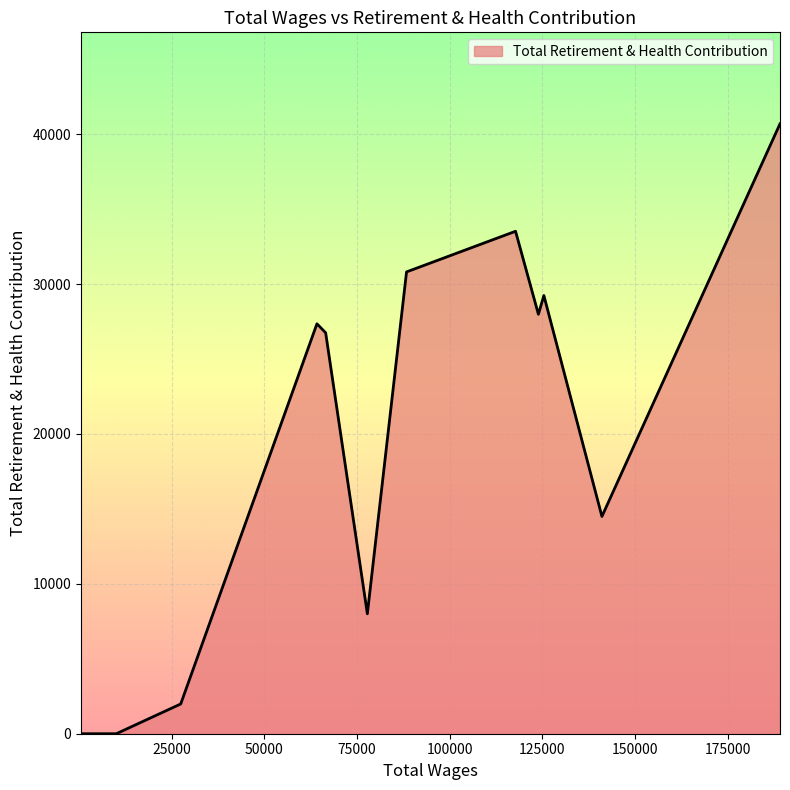

What is the greatest value displayed?

40690